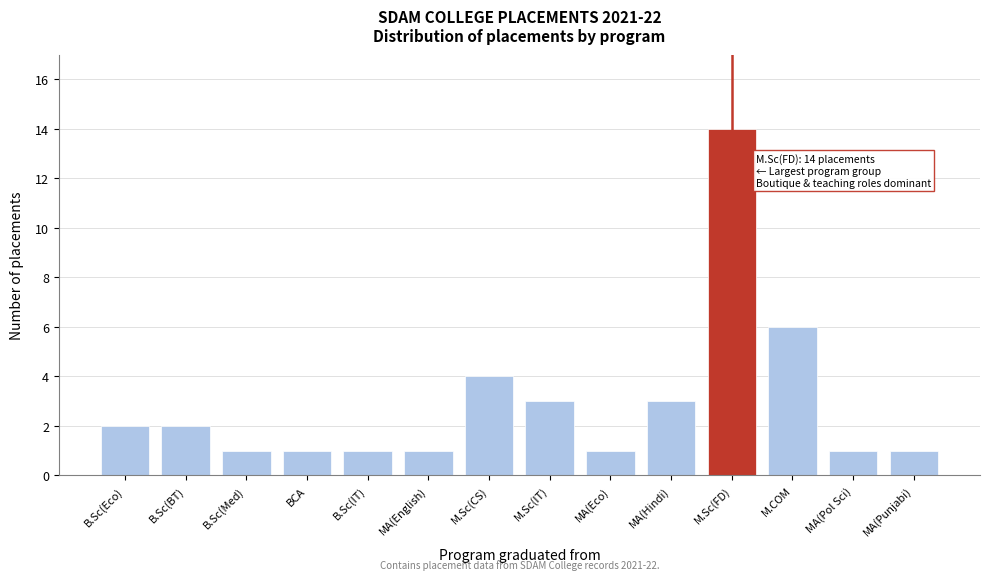

Reading left to right, transcribe all the data shown in this chart.

2	2	1	1	1	1	4	3	1	3	14	6	1	1